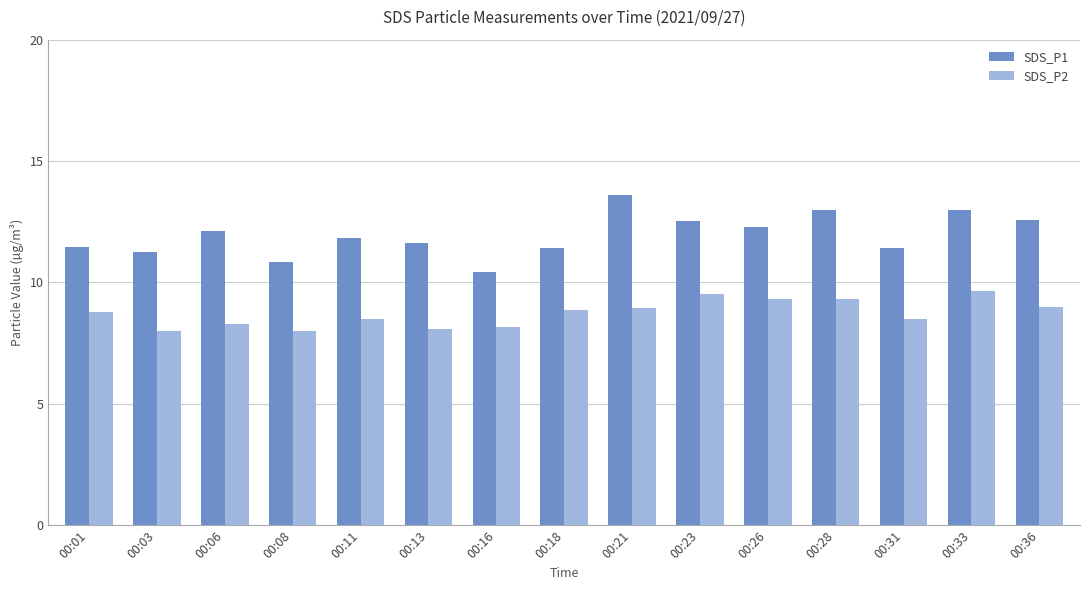

Rank the series at 00:36 from highest to lowest value.

SDS_P1, SDS_P2